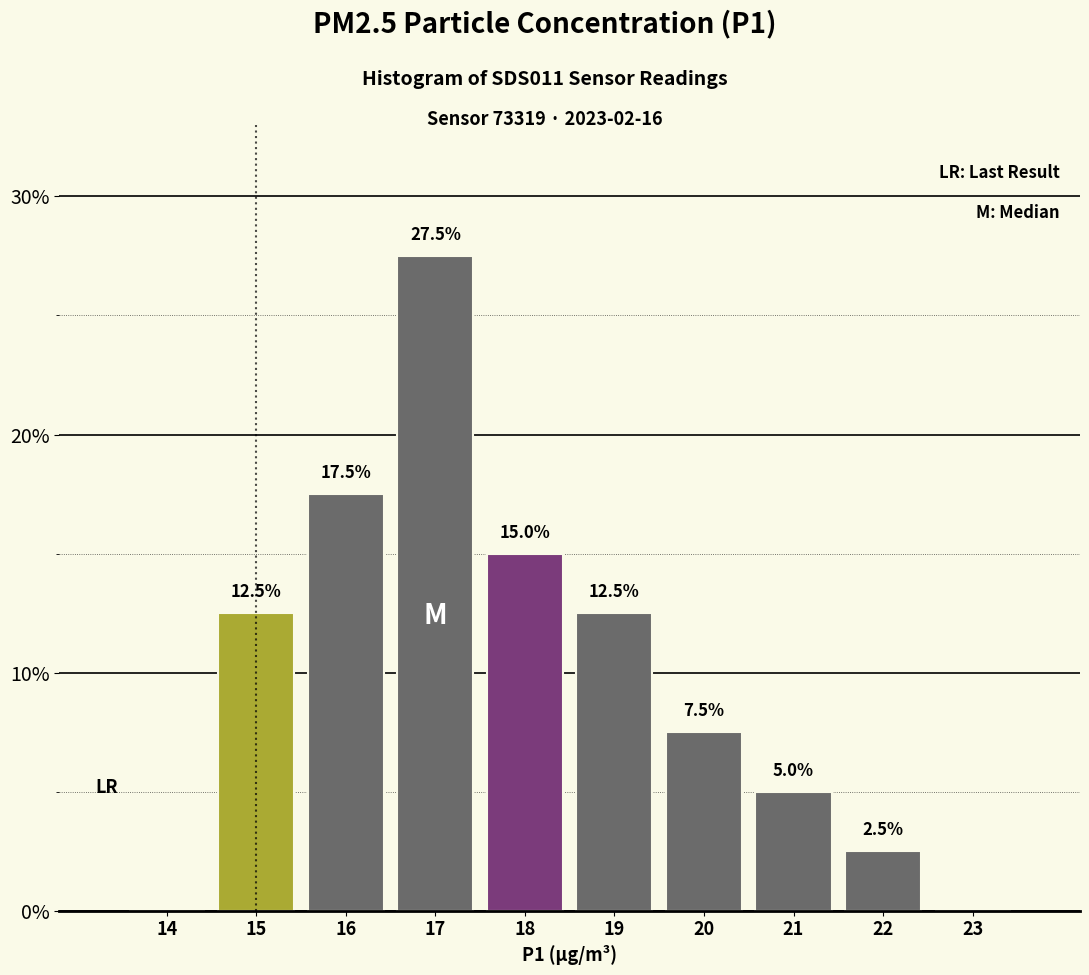

Reading right to left, transcribe all the data shown in this chart.

23=0.0	22=2.5	21=5.0	20=7.5	19=12.5	18=15.0	17=27.5	16=17.5	15=12.5	14=0.0